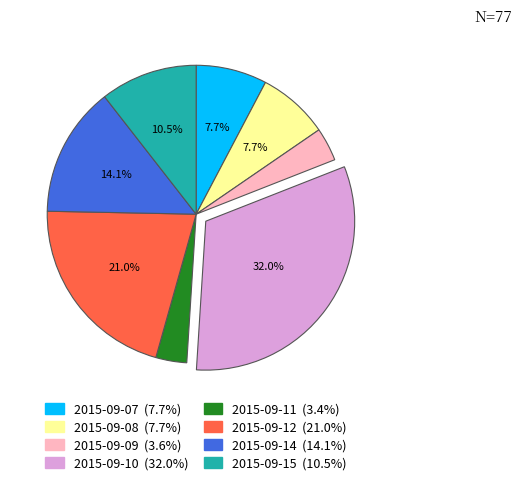

What percentage is the 2015-09-14 slice, to the nearest percent?

14%